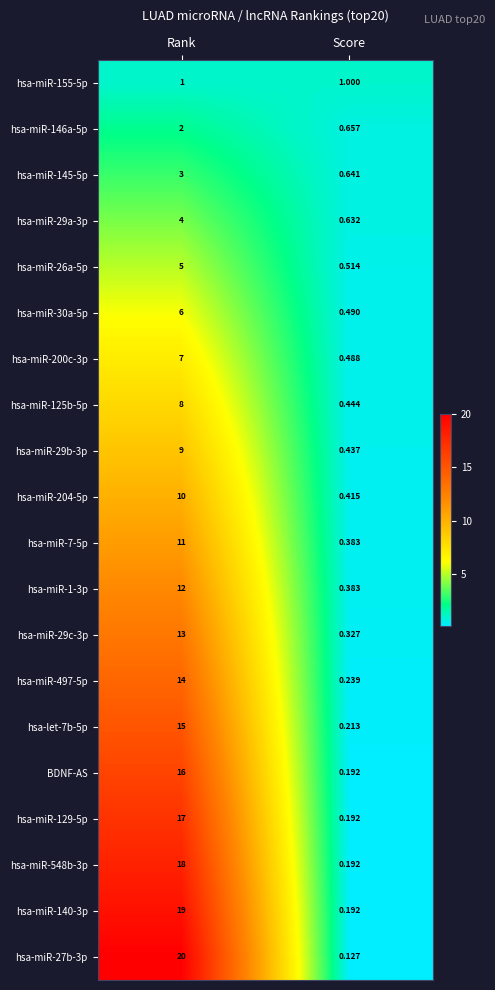

List the labels in order of hsa-let-7b-5p value, smallest first.

Score, Rank